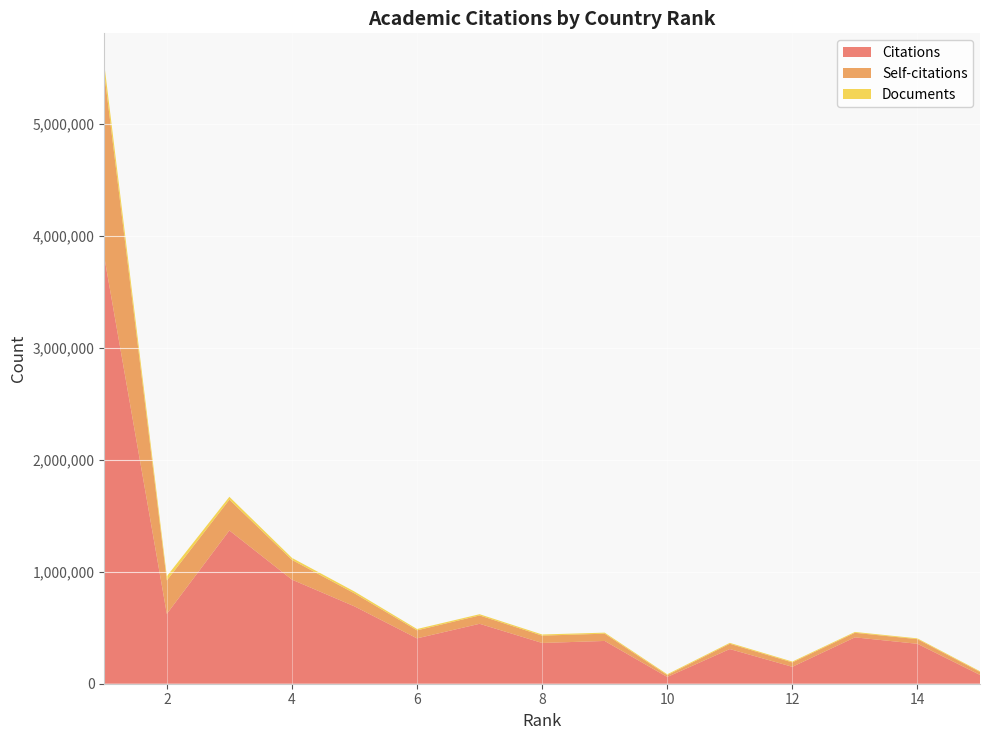

Reading left to right, list all the values displayed in this chart.

Citations: 1=3812306	2=623854	3=1368821	4=929885	5=690961	6=405200	7=535318	8=364048	9=382051	10=60219	11=309638	12=151010	13=414169	14=356609	15=78759
Self-citations: 1=1638603	2=298970	3=275504	4=176474	5=116040	6=71641	7=74510	8=65546	9=64990	10=16337	11=47318	12=39239	13=40779	14=41428	15=26214
Documents: 1=82106	2=37837	3=25492	4=17971	5=16549	6=11826	7=11038	8=10298	9=9225	10=8097	11=7996	12=7736	13=7430	14=7034	15=6557